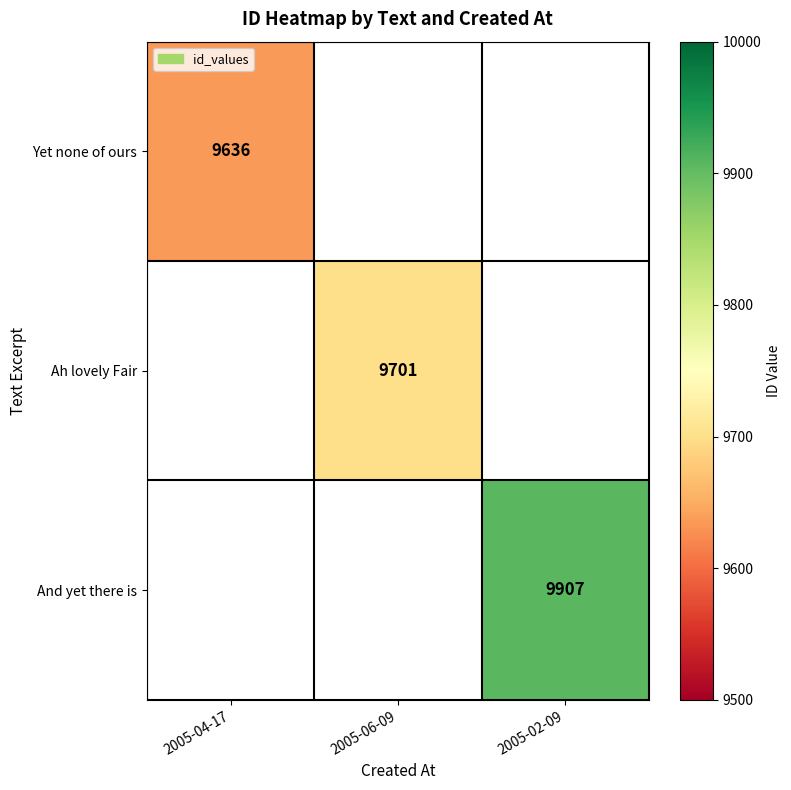

Which has a higher value, 2005-04-17 or 2005-02-09?

2005-02-09